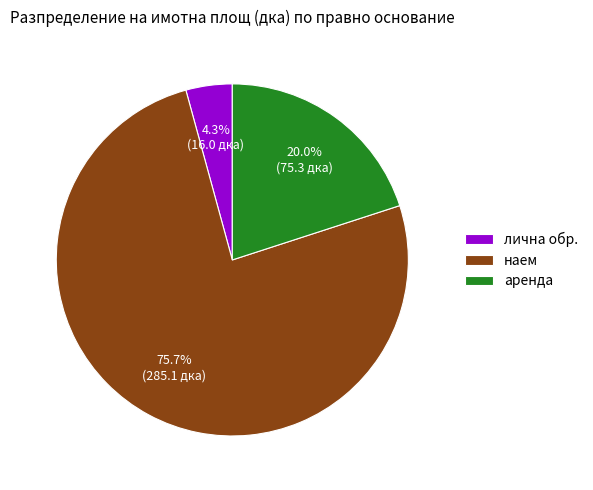

Which category accounts for the majority?

наем